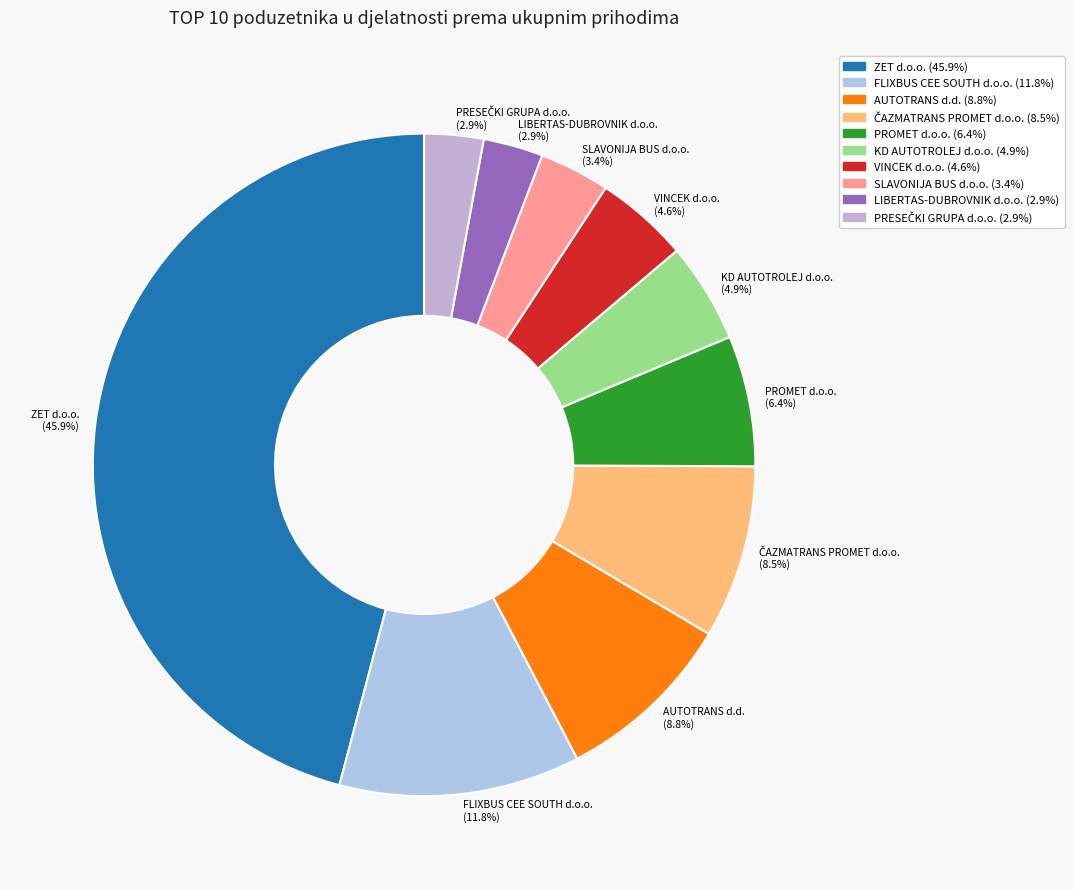

What percentage is NOT represented by AUTOTRANS d.d. (8.8%)?

91.2%